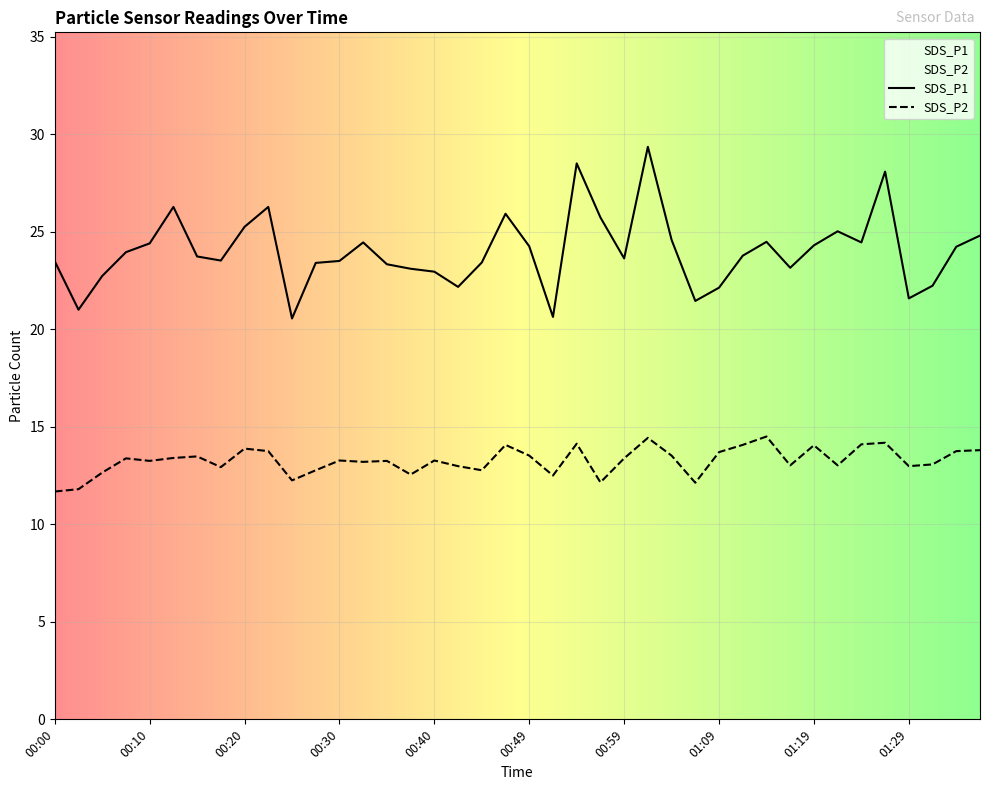

List the labels in order of SDS_P1 value, largest first.

01:02, 00:54, 01:26, 00:13, 00:22, 00:47, 00:57, 00:20, 01:21, 01:36, 01:04, 01:14, 00:32, 01:24, 00:10, 01:19, 00:49, 01:34, 00:08, 01:11, 00:15, 00:59, 00:17, 00:30, 00:00, 00:45, 00:27, 00:35, 01:16, 00:37, 00:40, 00:05, 01:31, 00:42, 01:09, 01:29, 01:06, 00:03, 00:52, 00:25